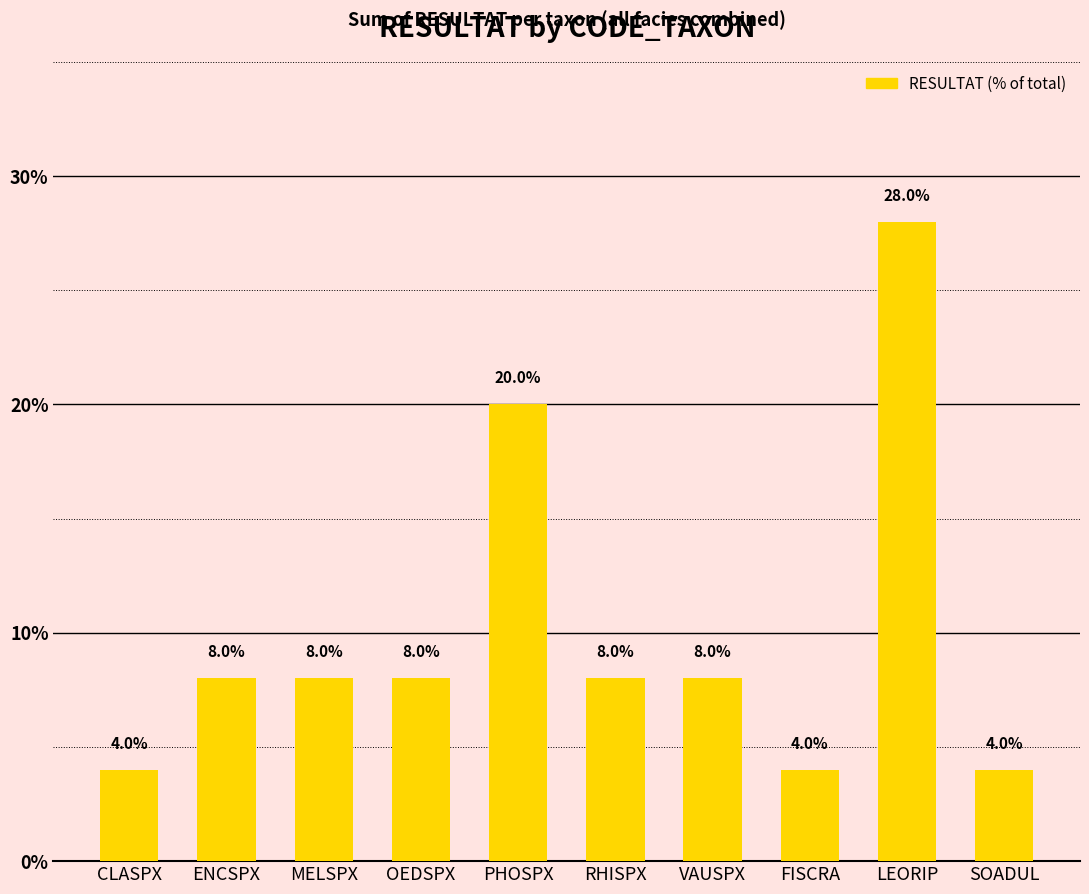

What is the value of the 10th bar from the left?

4.0